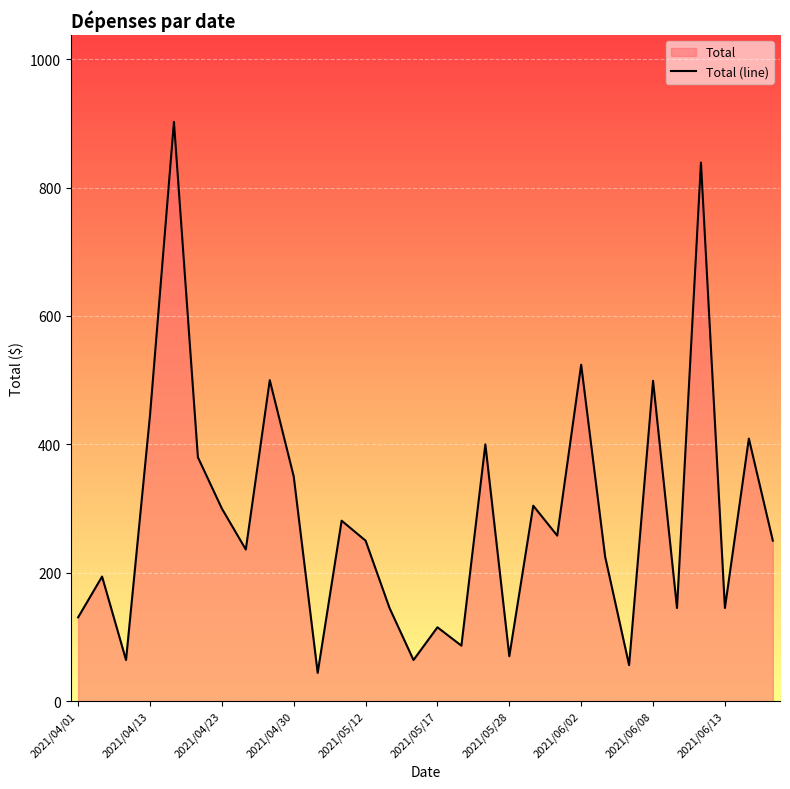

What is the value of the 28th point from the left?

145.0